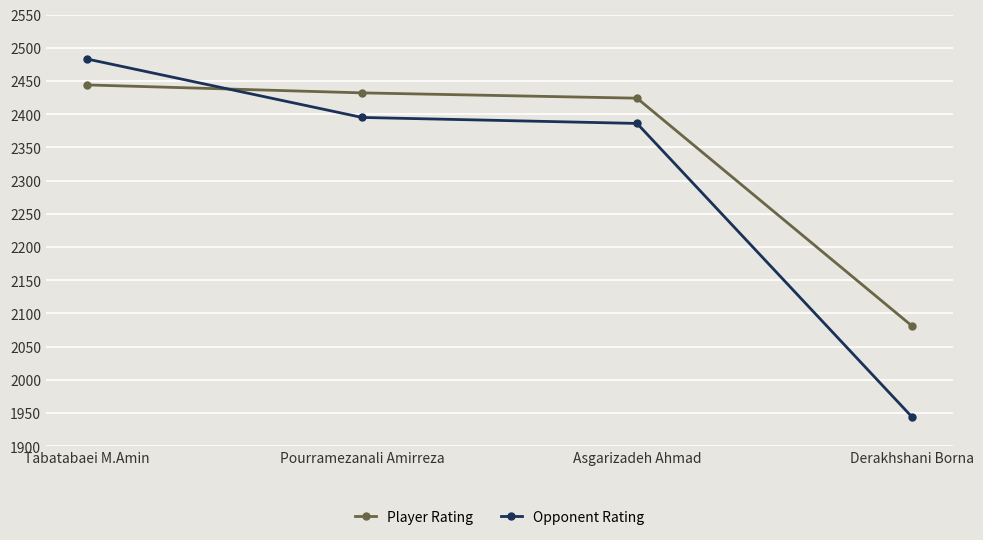

Between Tabatabaei M.Amin and Derakhshani Borna, which series saw the biggest shift?

Opponent Rating